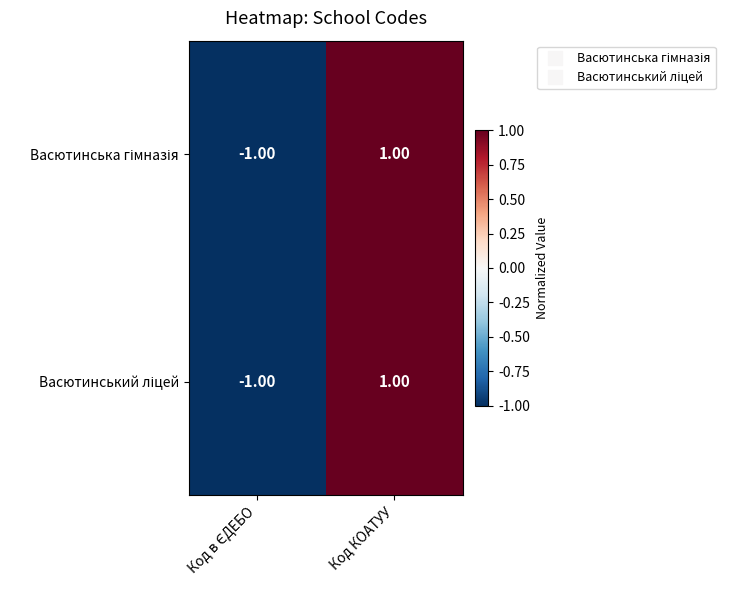

At which category does the chart reach its peak across all series?

Код КОАТУУ